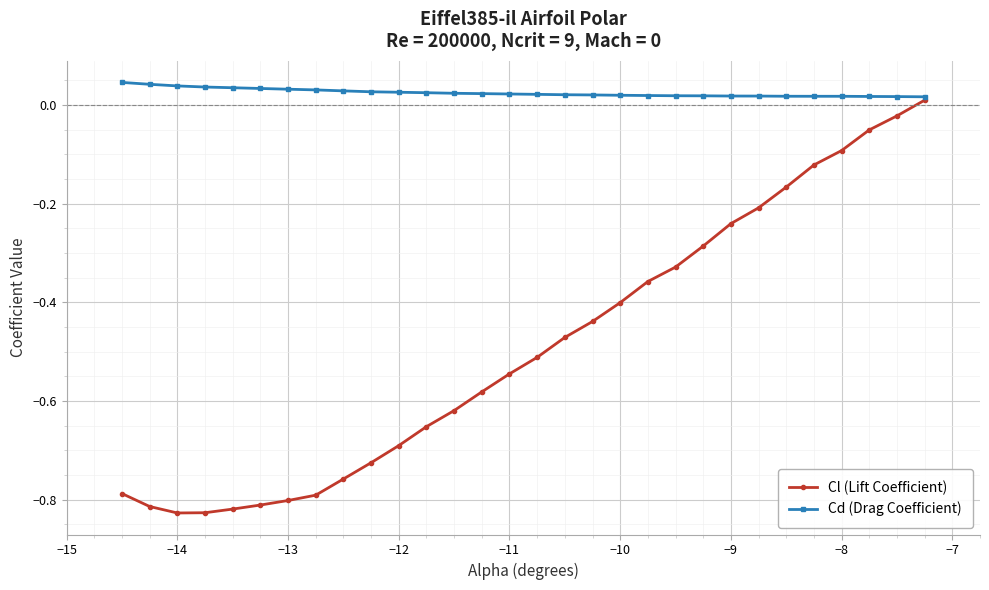

In Cl (Lift Coefficient), how many points are lower than both neighbors (excluding endpoints)?

1